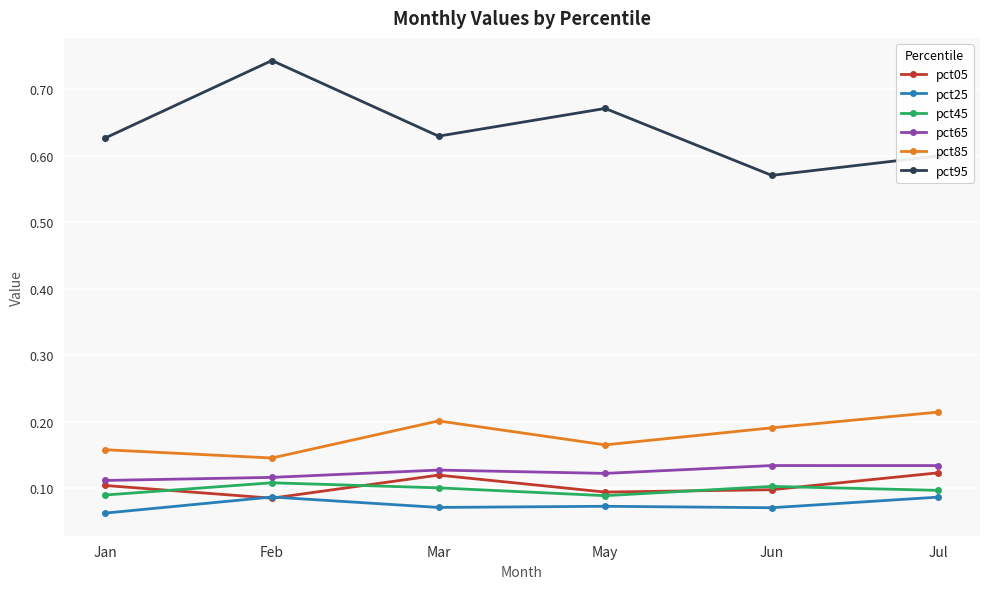

Which series has the widest spread of values?

pct95